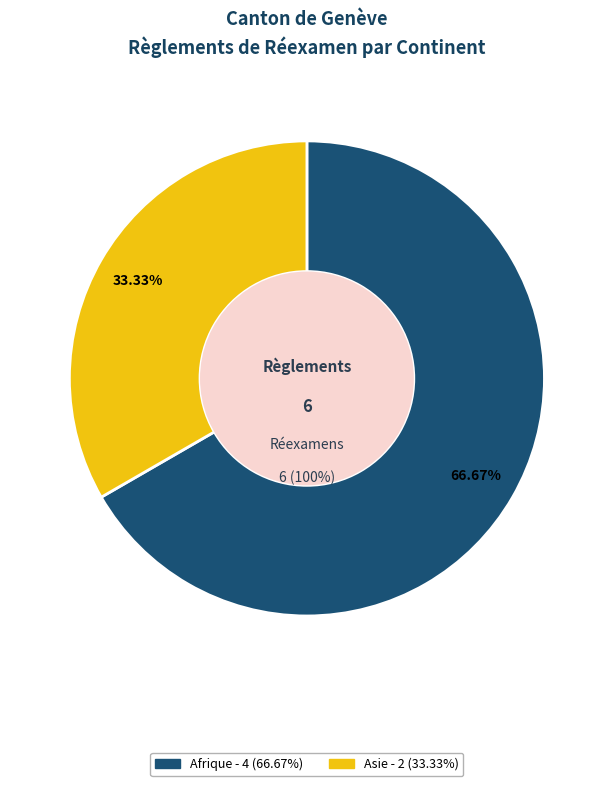

What is the majority slice?

Afrique